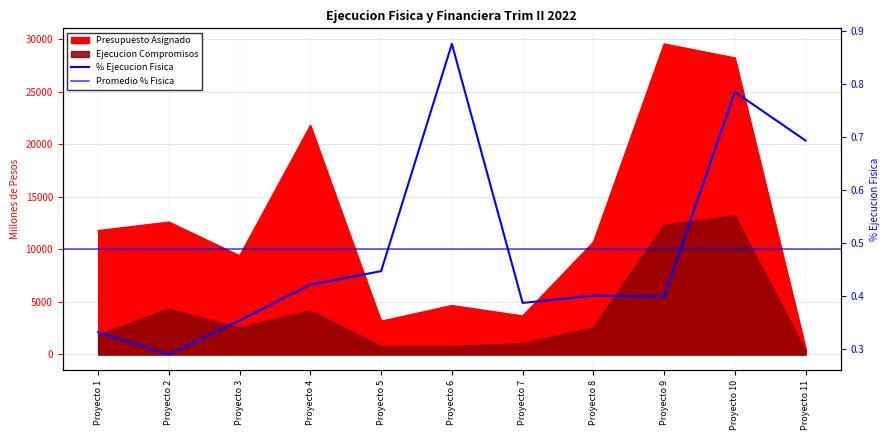

Is it true that % Ejecucion Fisica equals 0.4 at Proyecto 3?

True